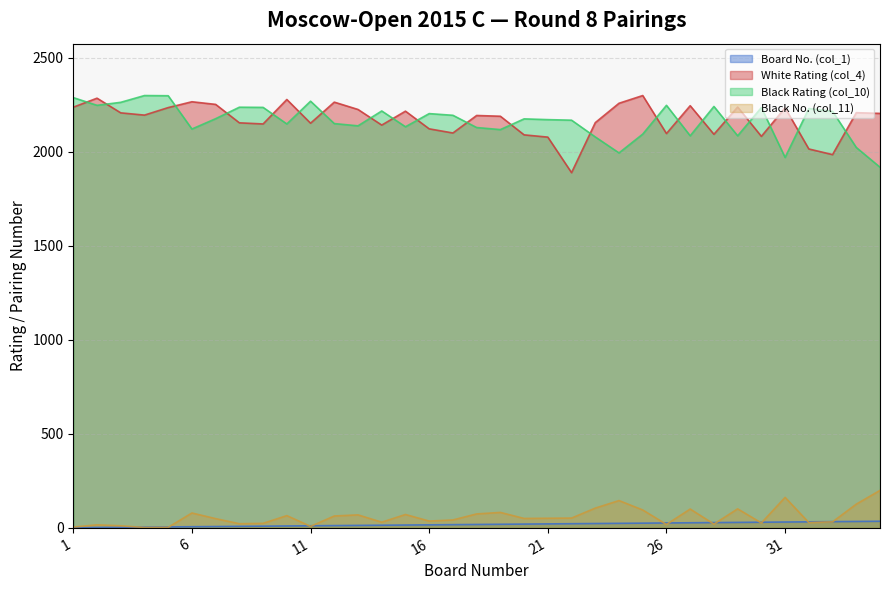

What is the spread (max minus min) of values at 21?

2149